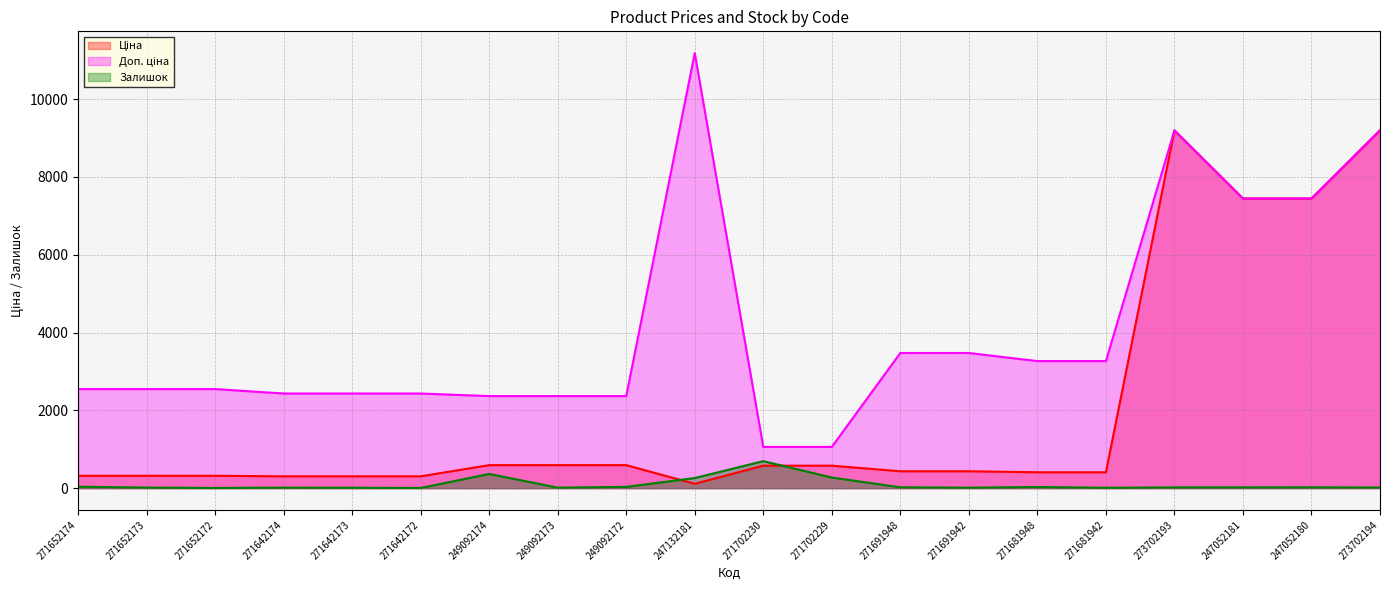

The value of Залишок at 247052181 is 20.0. True or false?

True